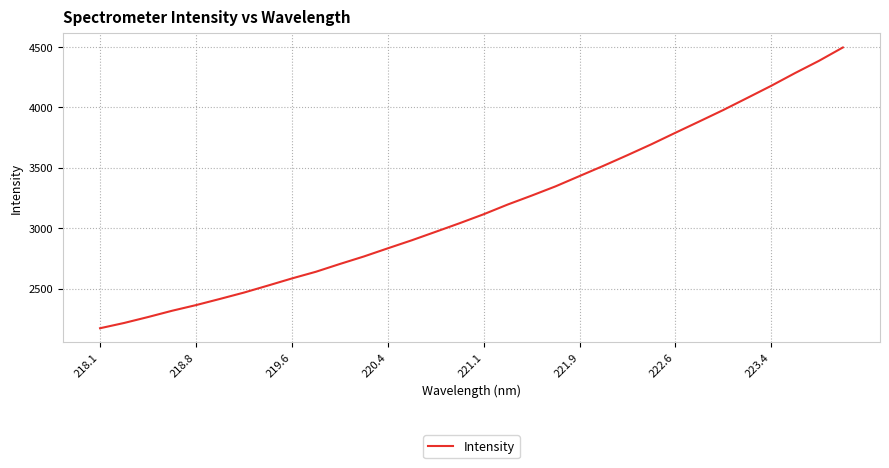

What is the maximum value shown in the chart?

4495.6